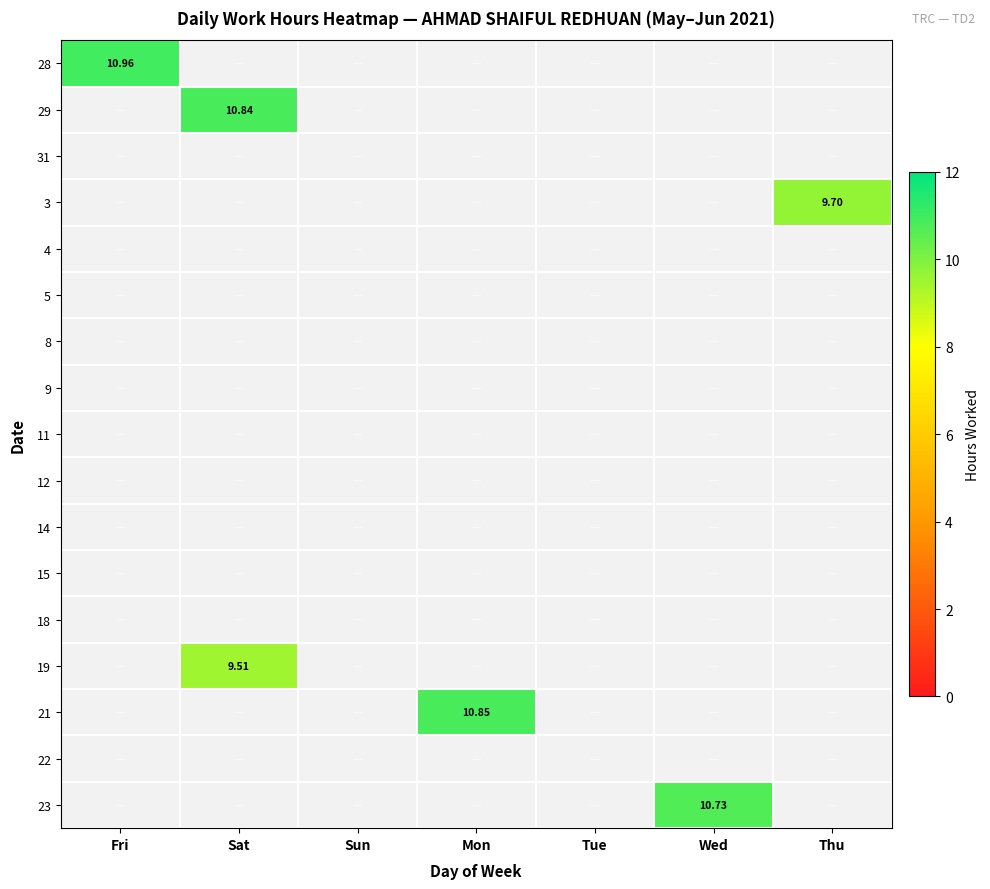

What is the minimum value shown in the chart?

9.5